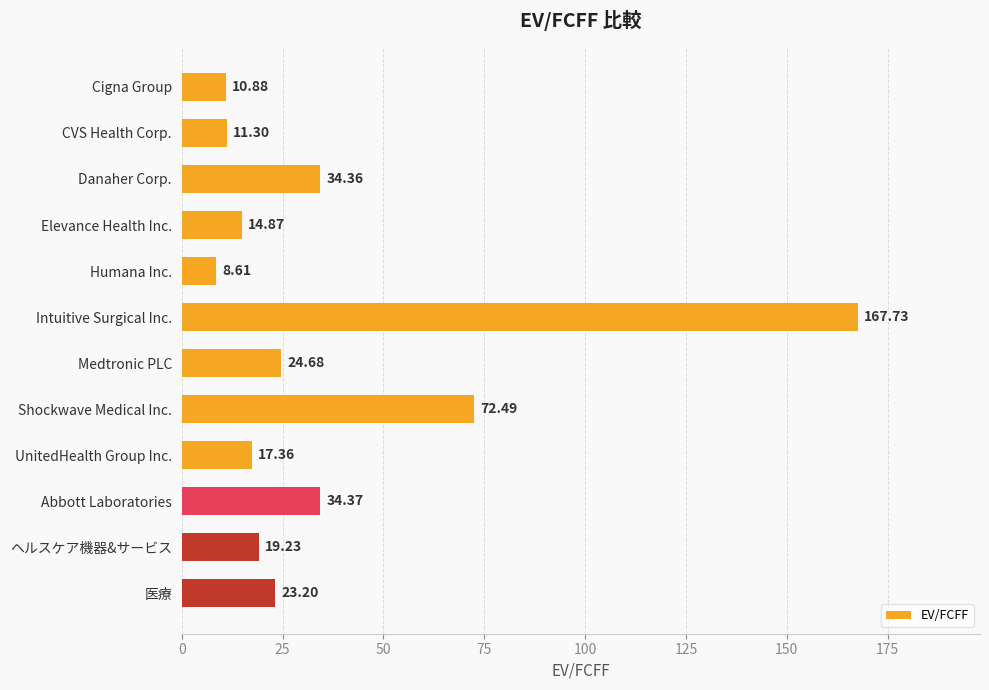

List the labels in order of value, largest first.

Intuitive Surgical Inc., Shockwave Medical Inc., Abbott Laboratories, Danaher Corp., Medtronic PLC, 医療, ヘルスケア機器&サービス, UnitedHealth Group Inc., Elevance Health Inc., CVS Health Corp., Cigna Group, Humana Inc.